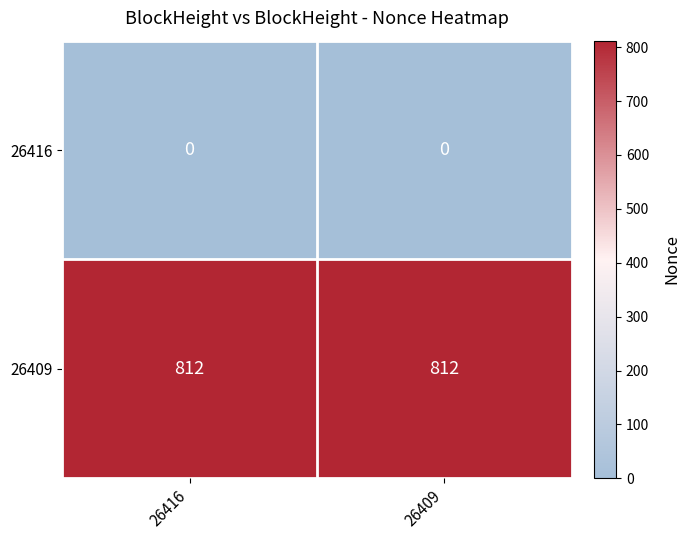

Read the 26409 value at 26409.

812